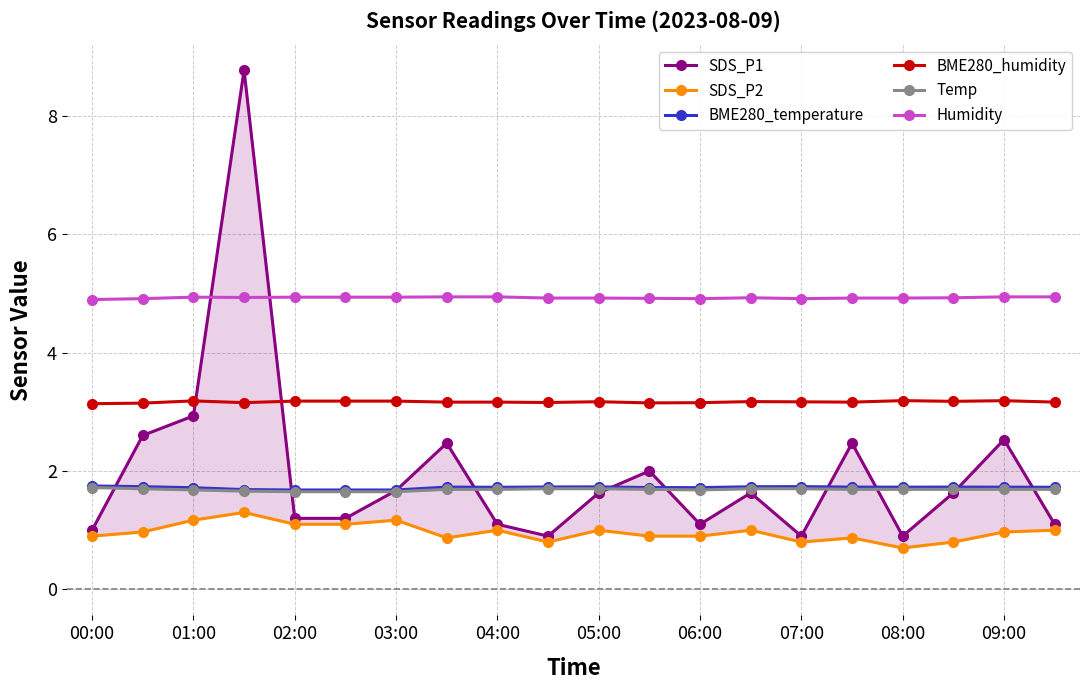

What is the highest value of the Humidity series?

4.9